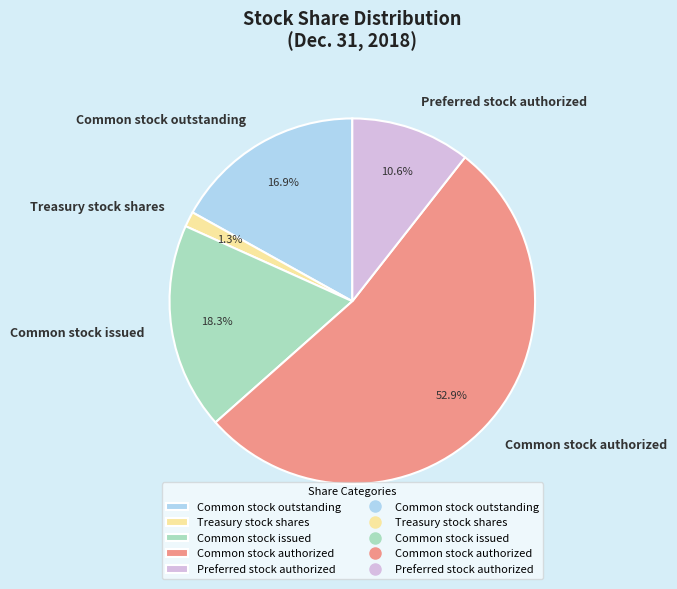

Rank the categories by value from lowest to highest.

Treasury stock shares, Preferred stock authorized, Common stock outstanding, Common stock issued, Common stock authorized